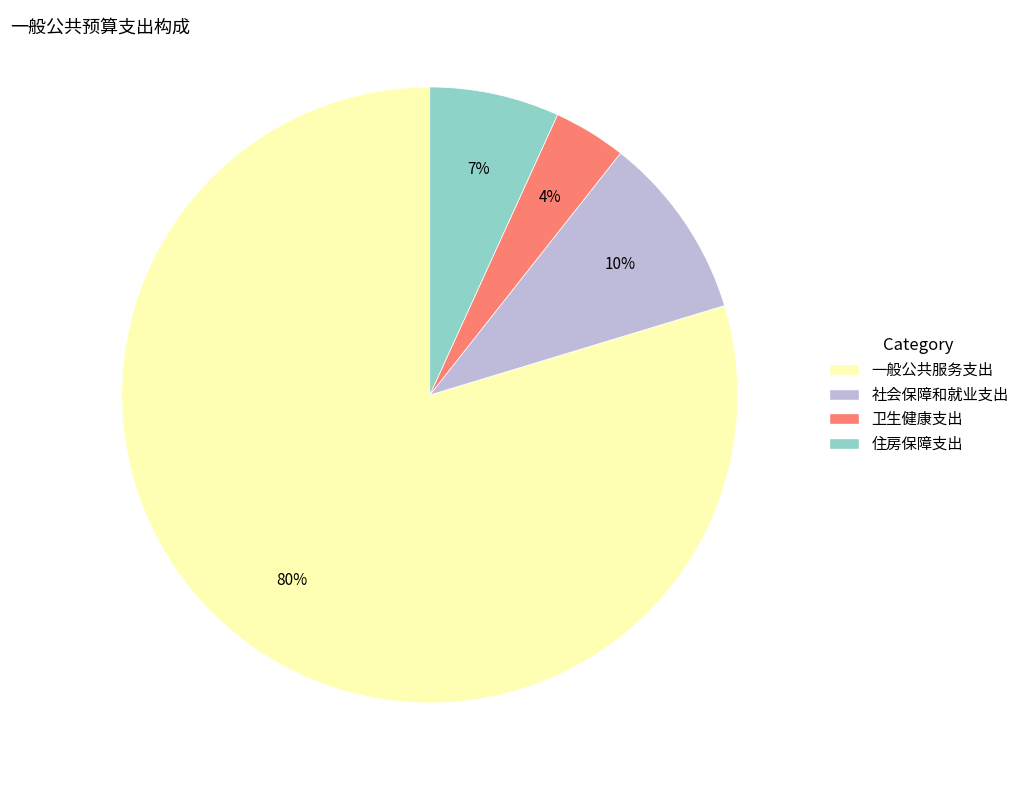

Is the sum of 一般公共服务支出 and 卫生健康支出 greater than half?

Yes